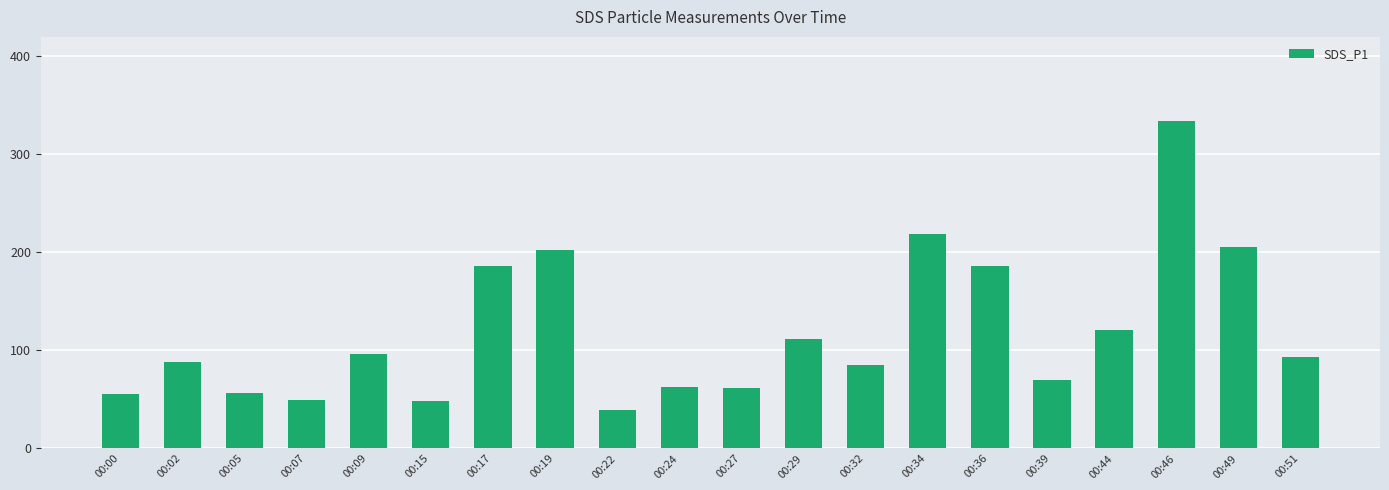

What is the change in value from 00:05 to 00:51?

+36.0